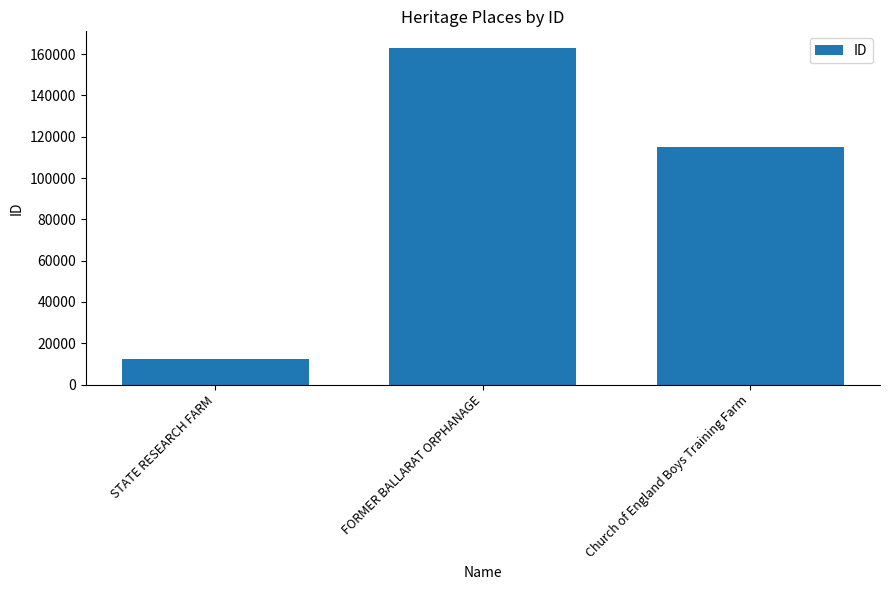

What is the minimum value shown in the chart?

12272